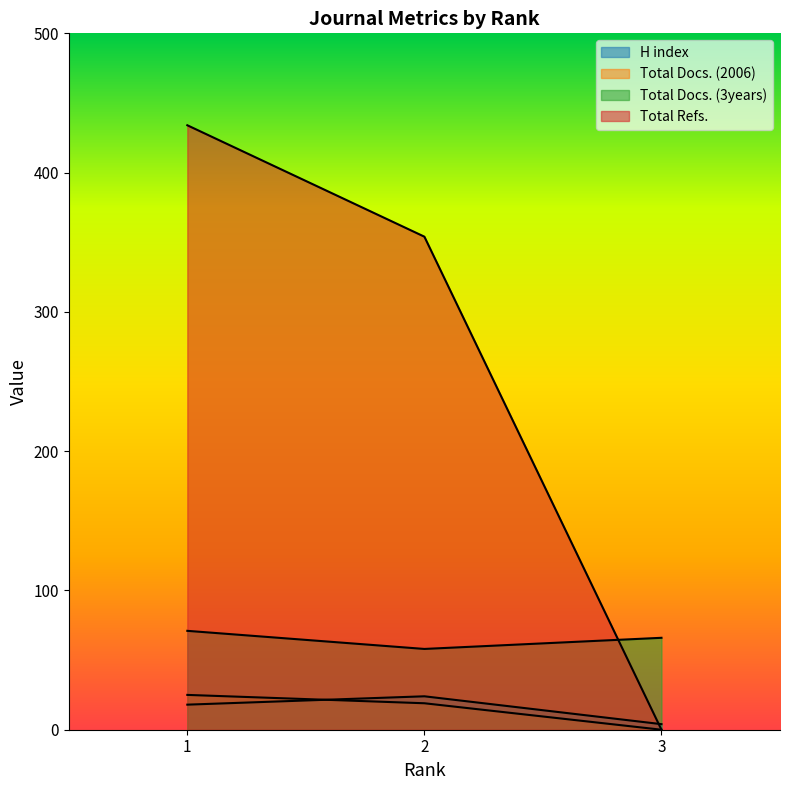

Reading right to left, extract all data points from this chart.

H index: 4	24	18
Total Docs. (2006): 0	19	25
Total Docs. (3years): 66	58	71
Total Refs.: 0	354	434